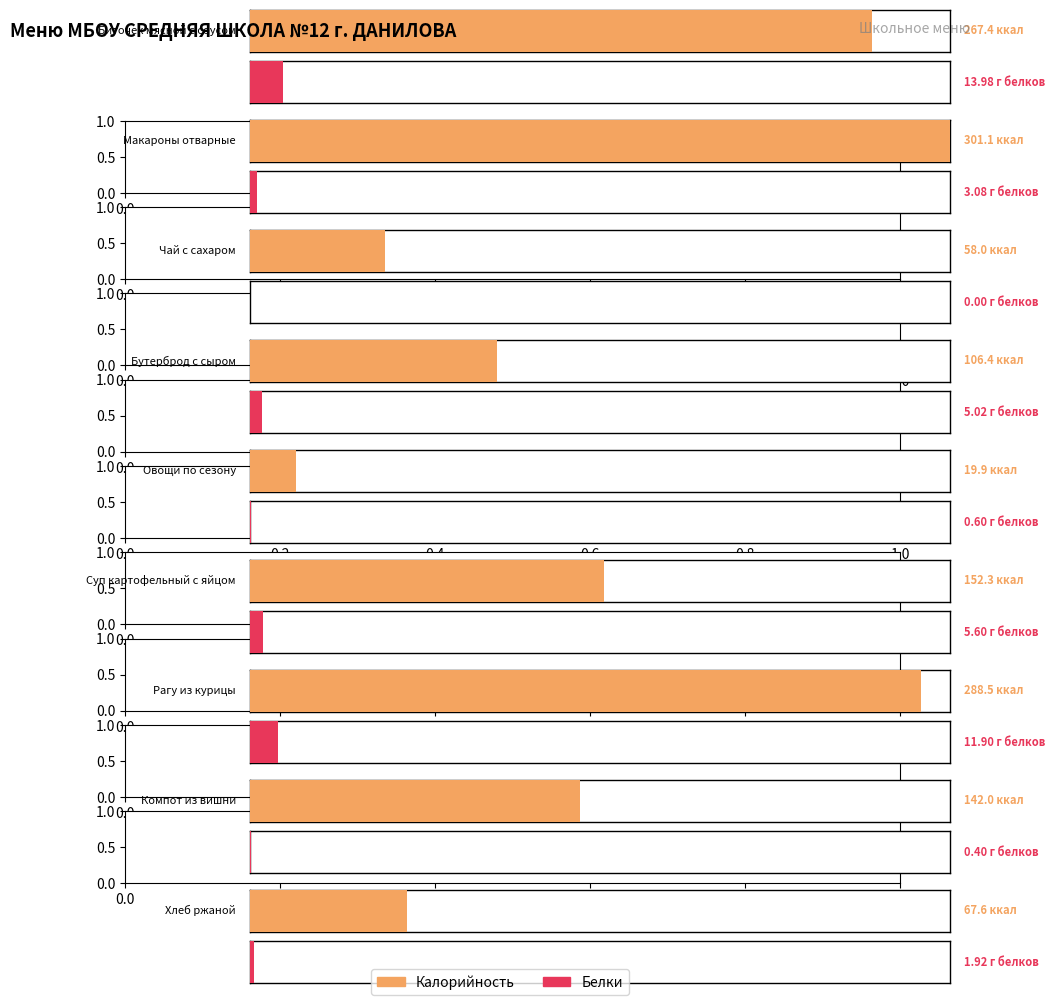

What is the difference between the Калорийность values at Компот из вишни and Бутерброд с сыром?

35.6